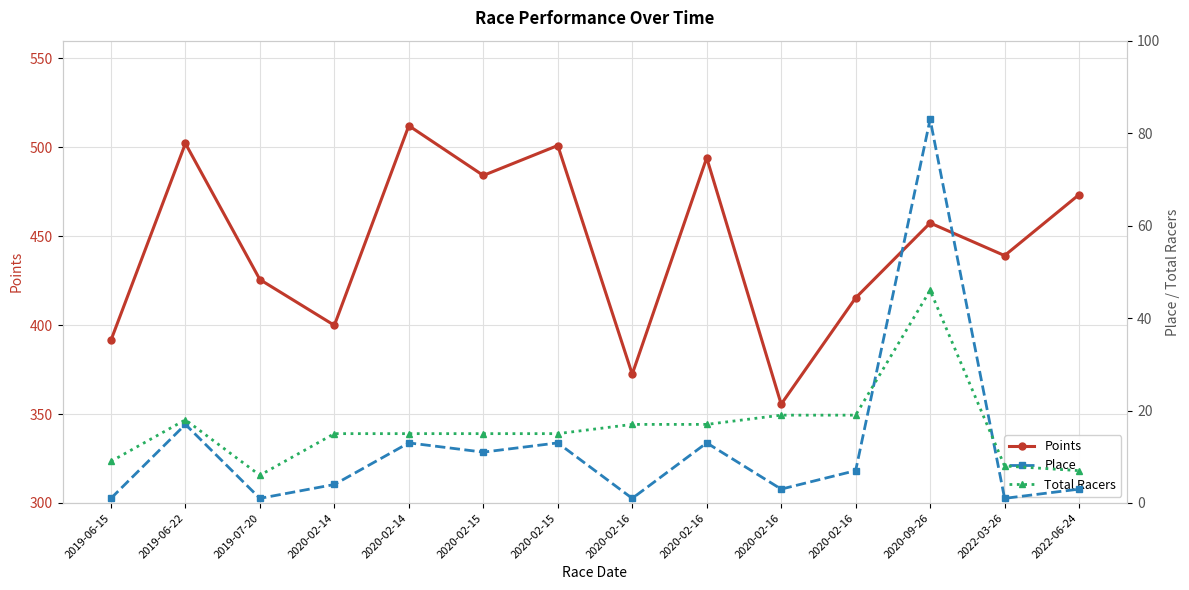

What value does the Points series have at 2020-02-15?

501.0